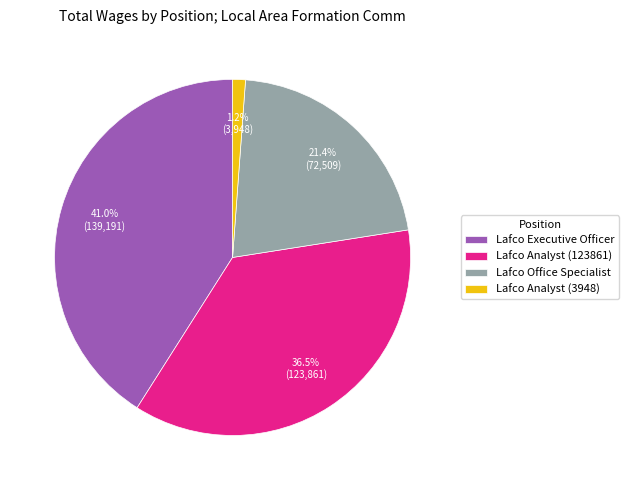

To the nearest percent, what is the combined percentage of Lafco Office Specialist and Lafco Analyst (123861)?

58%